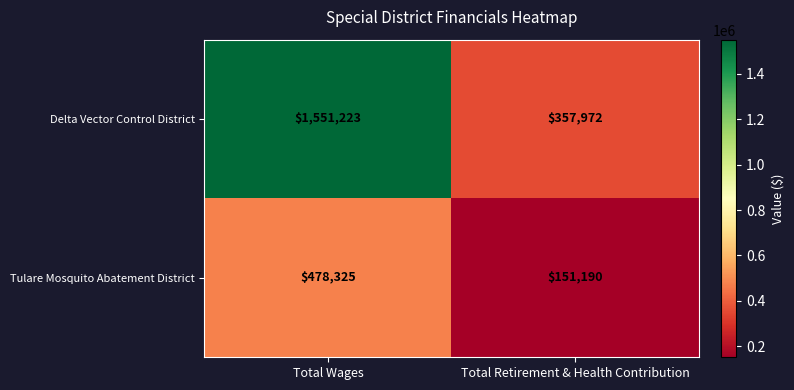

At how many categories does at least one series exceed 1098830?

1